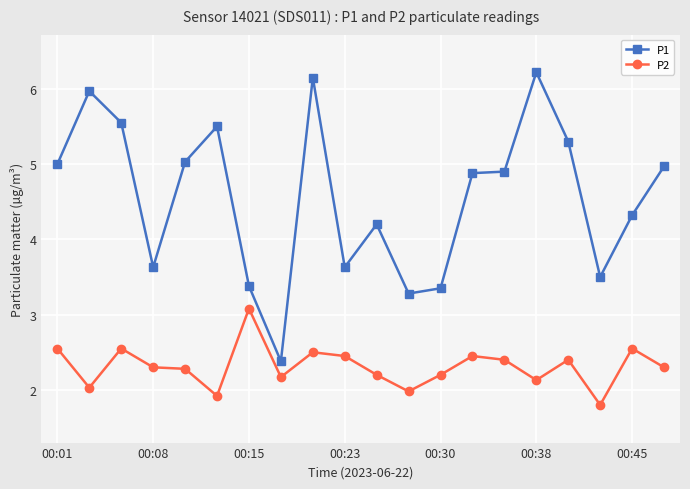

True or false: P2 has more than 1 points higher than both neighbors.

True